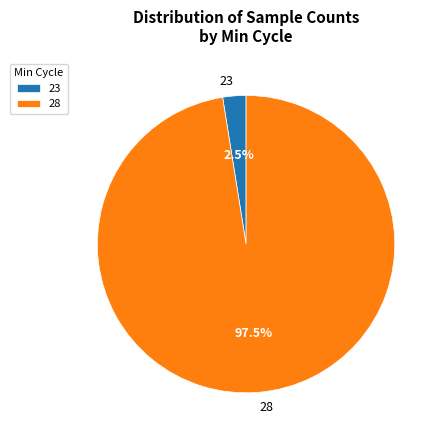

Which has a higher value, 23 or 28?

28